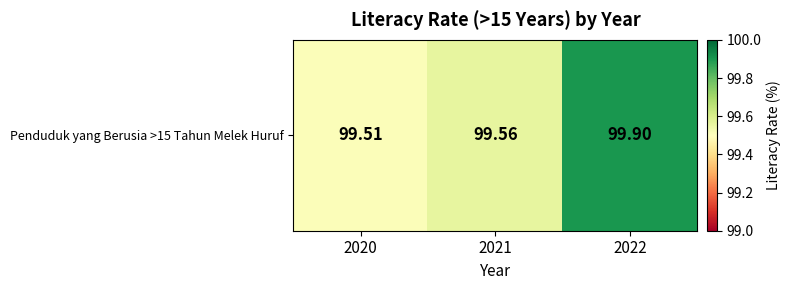

Is it true that the value at 2022 is 99.9?

True